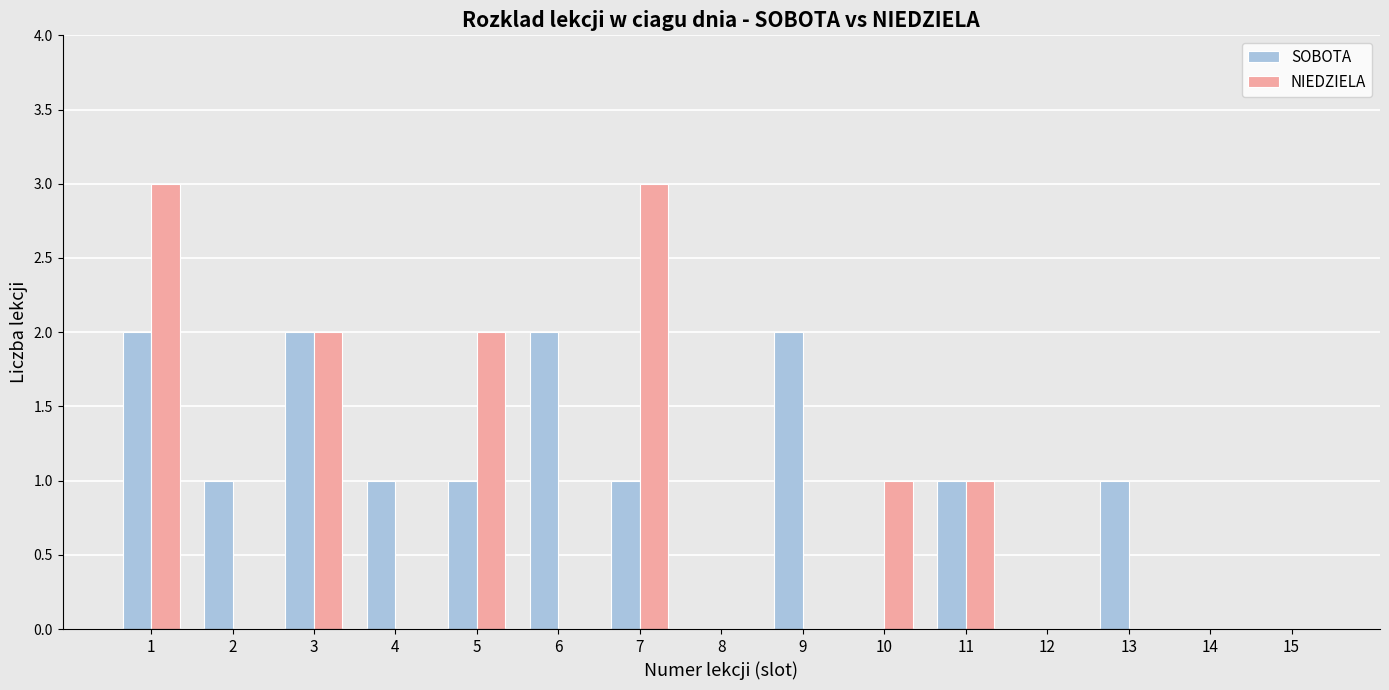

At which category is the sum across all series the highest?

1